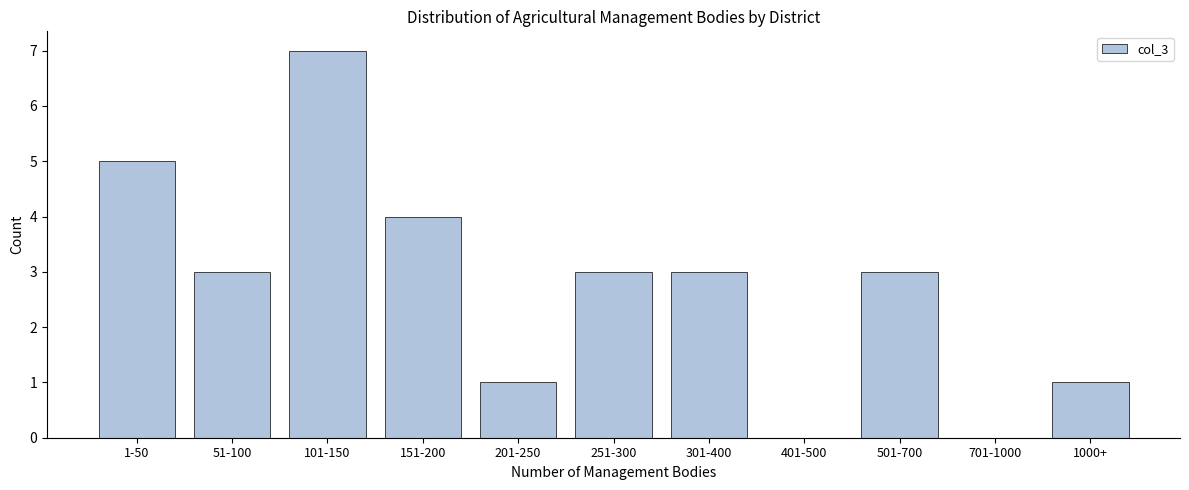

Reading left to right, extract all data points from this chart.

1-50=5	51-100=3	101-150=7	151-200=4	201-250=1	251-300=3	301-400=3	401-500=0	501-700=3	701-1000=0	1000+=1